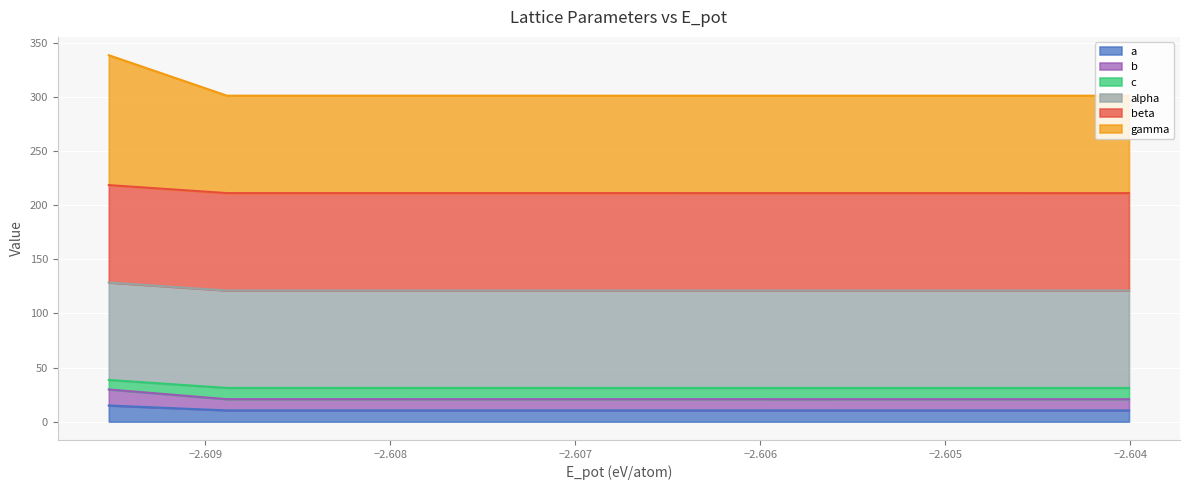

What is the sum of all b values?

71.2